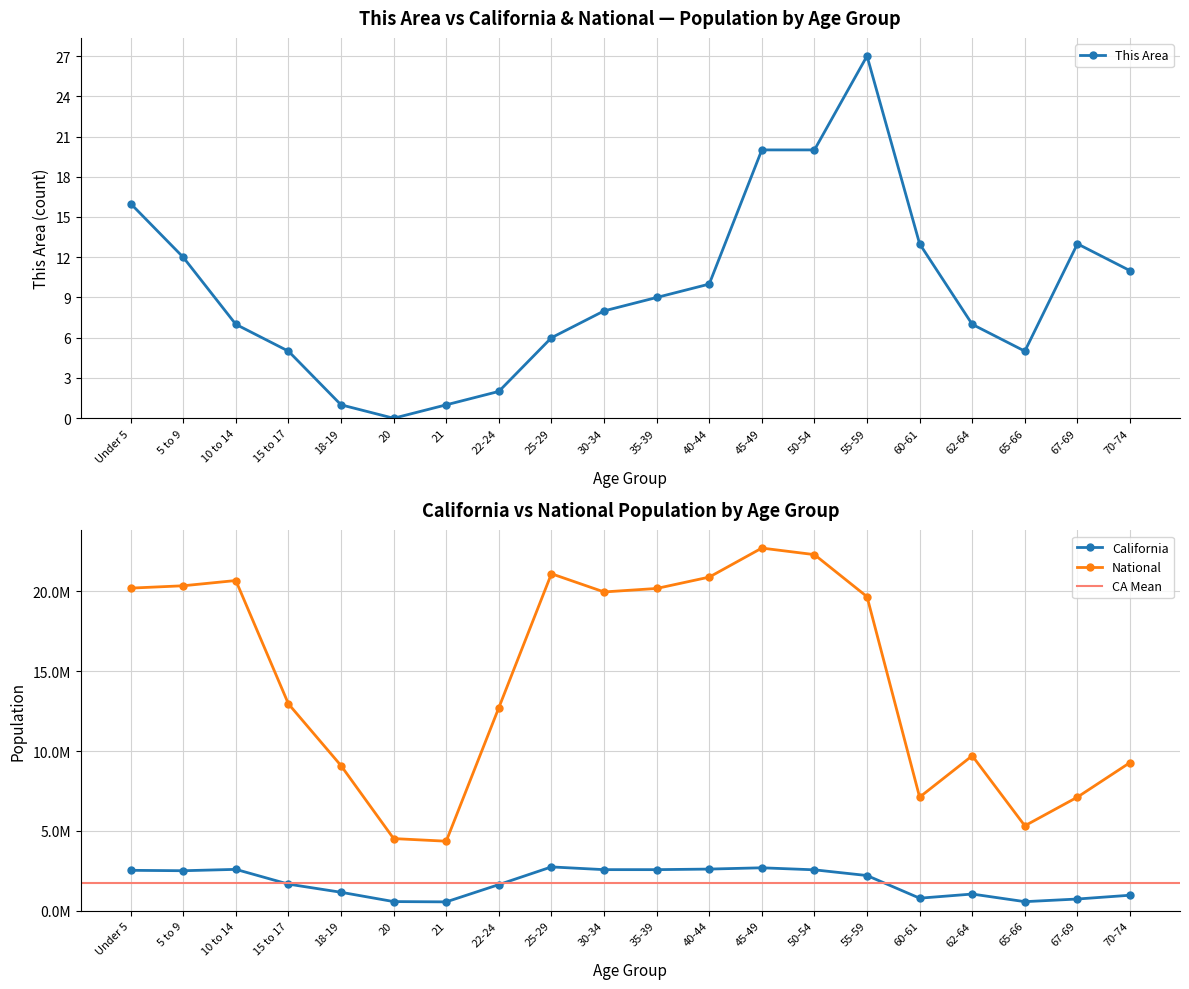

How many data points does each series have?

20